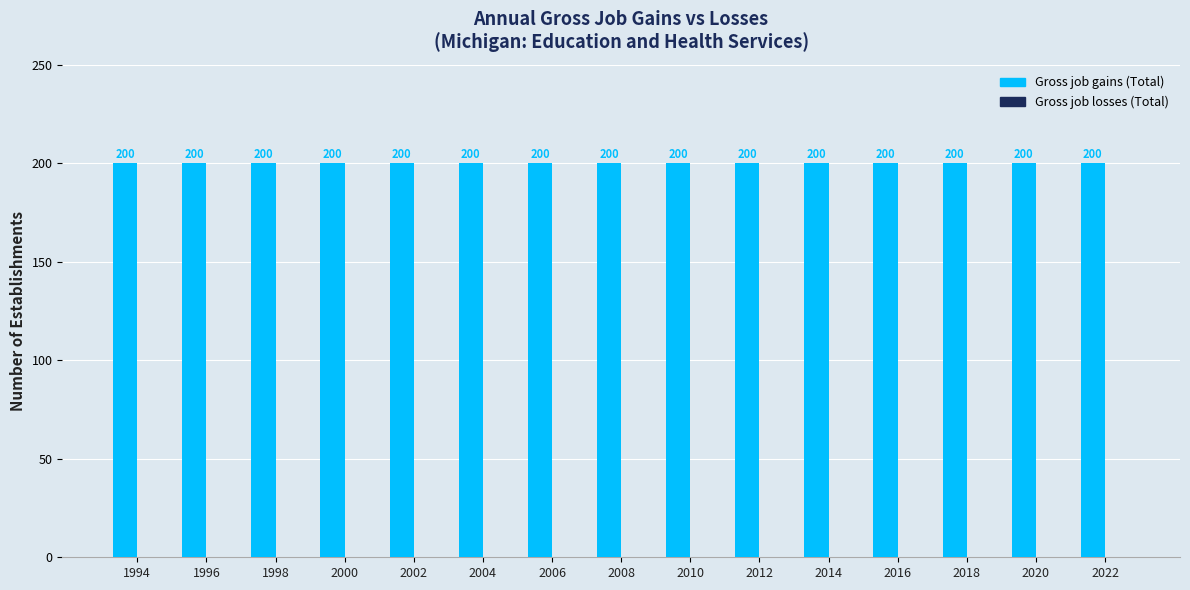

Reading right to left, list all the values displayed in this chart.

Gross job gains (Total): 2022=200	2020=200	2018=200	2016=200	2014=200	2012=200	2010=200	2008=200	2006=200	2004=200	2002=200	2000=200	1998=200	1996=200	1994=200
Gross job losses (Total): 2022=0	2020=0	2018=0	2016=0	2014=0	2012=0	2010=0	2008=0	2006=0	2004=0	2002=0	2000=0	1998=0	1996=0	1994=0